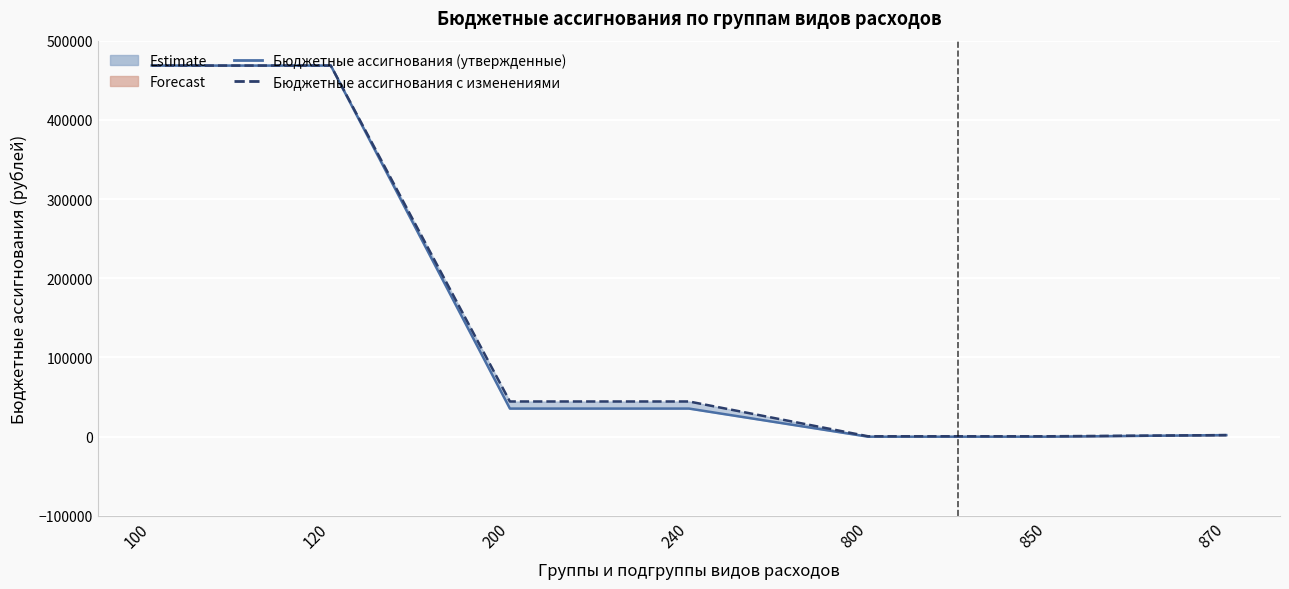

Rank the series by their average value, from lowest to highest.

Бюджетные ассигнования (утвержденные), Бюджетные ассигнования с изменениями